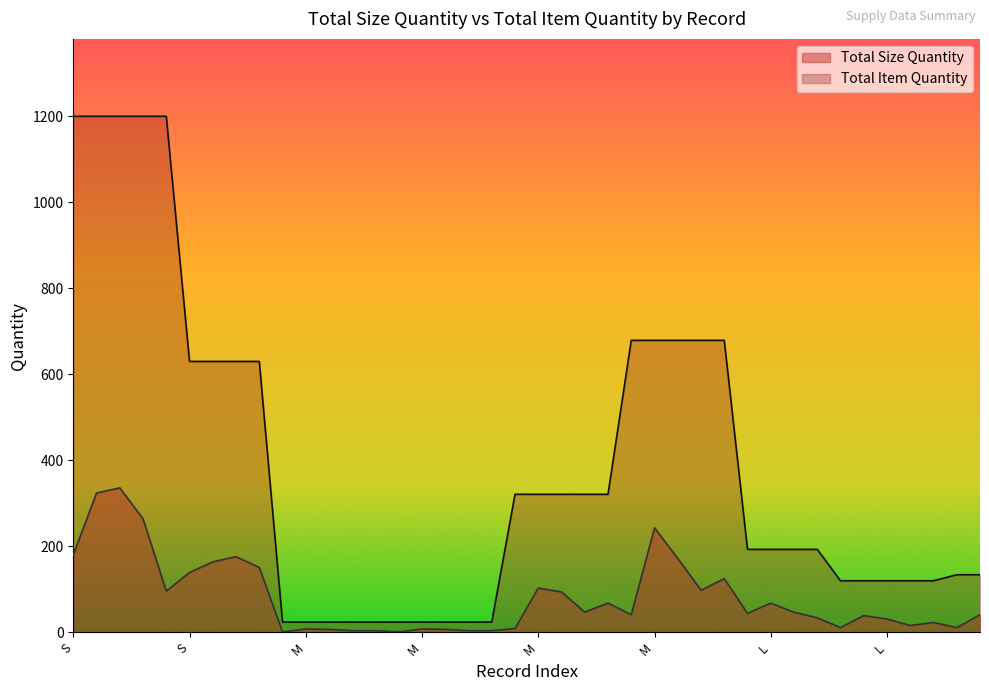

Which series changed the most between S and 2XL?

Total Item Quantity